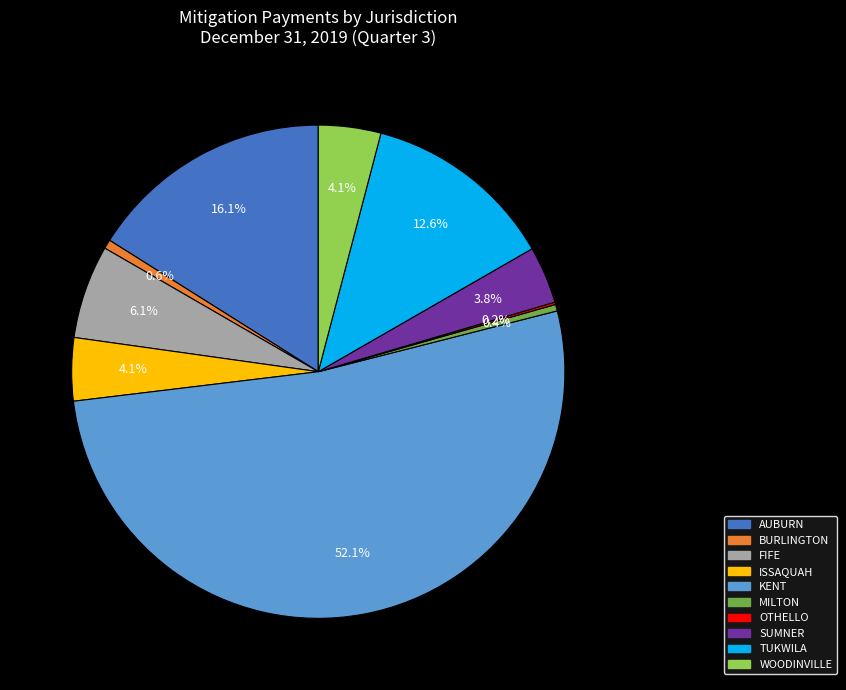

To the nearest percent, what portion does WOODINVILLE represent?

4%